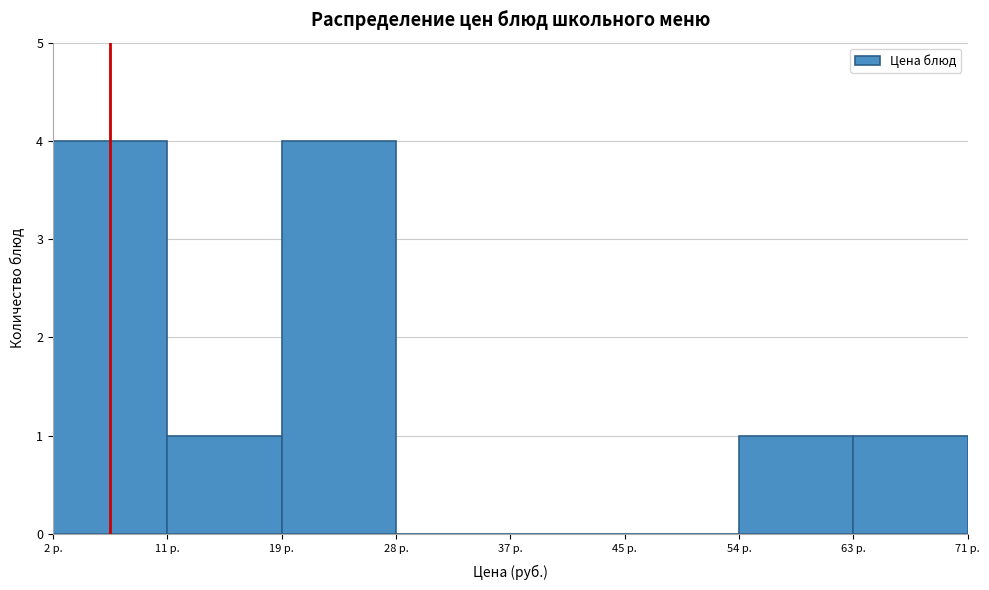

Reading left to right, list every bar in this chart as the range it spans on the x-axis followed by its height. Neither the bar edges nor the heights are printed on the chart, so give them approximately, as read against the axes.

2 to 11: 4
11 to 19: 1
19 to 28: 4
28 to 37: 0
37 to 45: 0
45 to 54: 0
54 to 63: 1
63 to 71: 1